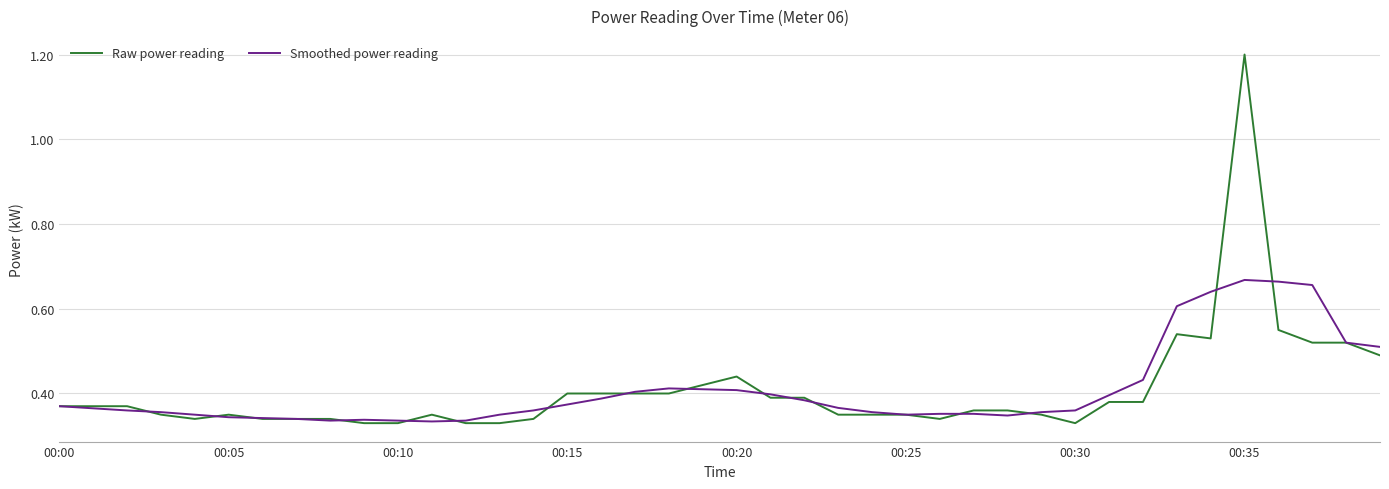

Which series has the largest range (max minus min)?

Raw power reading